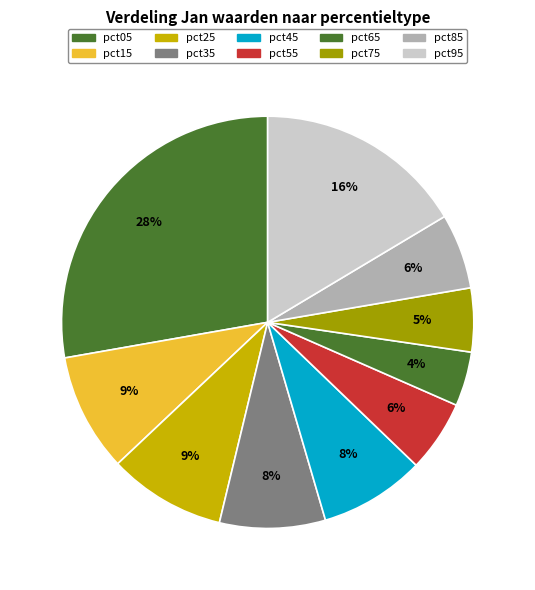

True or false: pct55 accounts for 6% of the total.

True